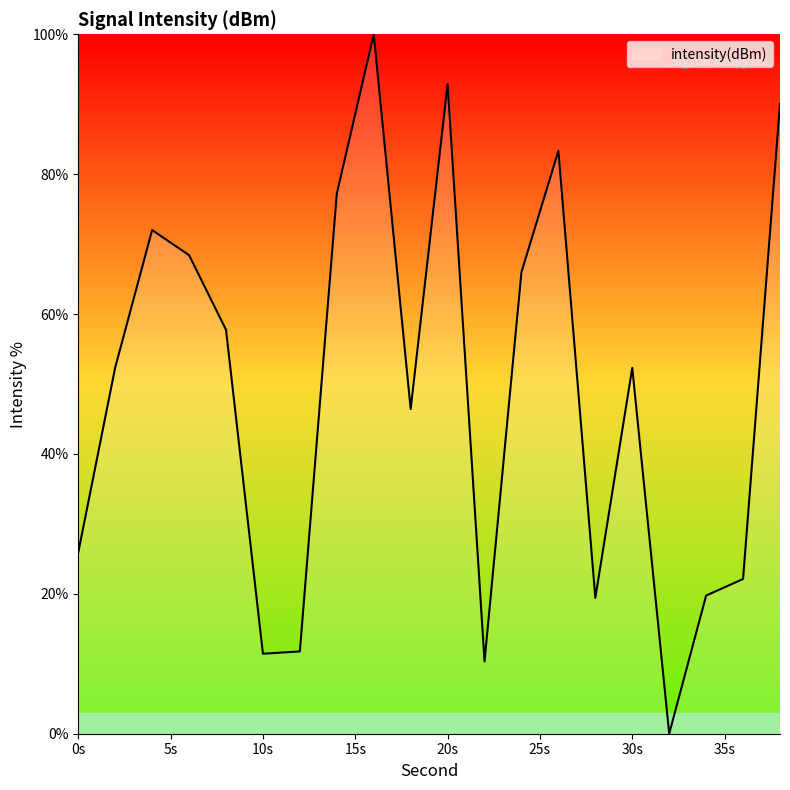

What is the greatest value displayed?

100.0